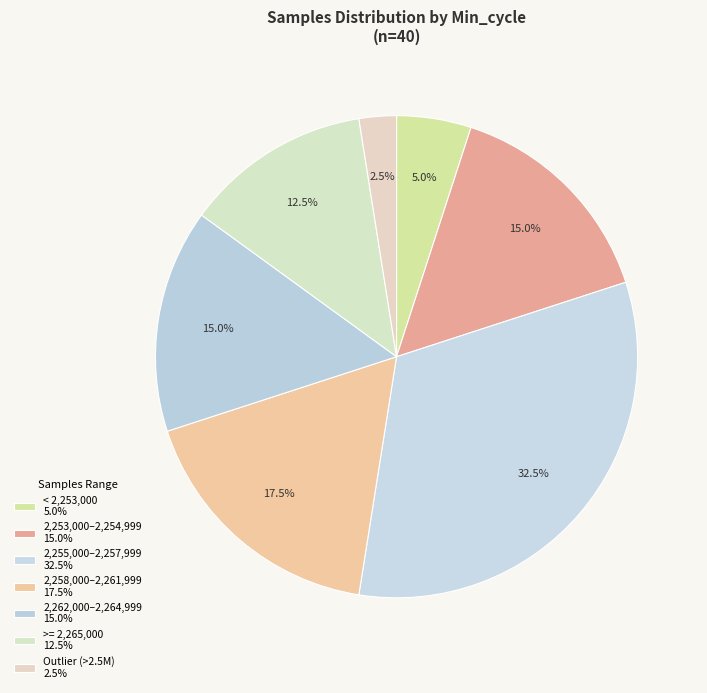

Count the number of slices in the pie.

7